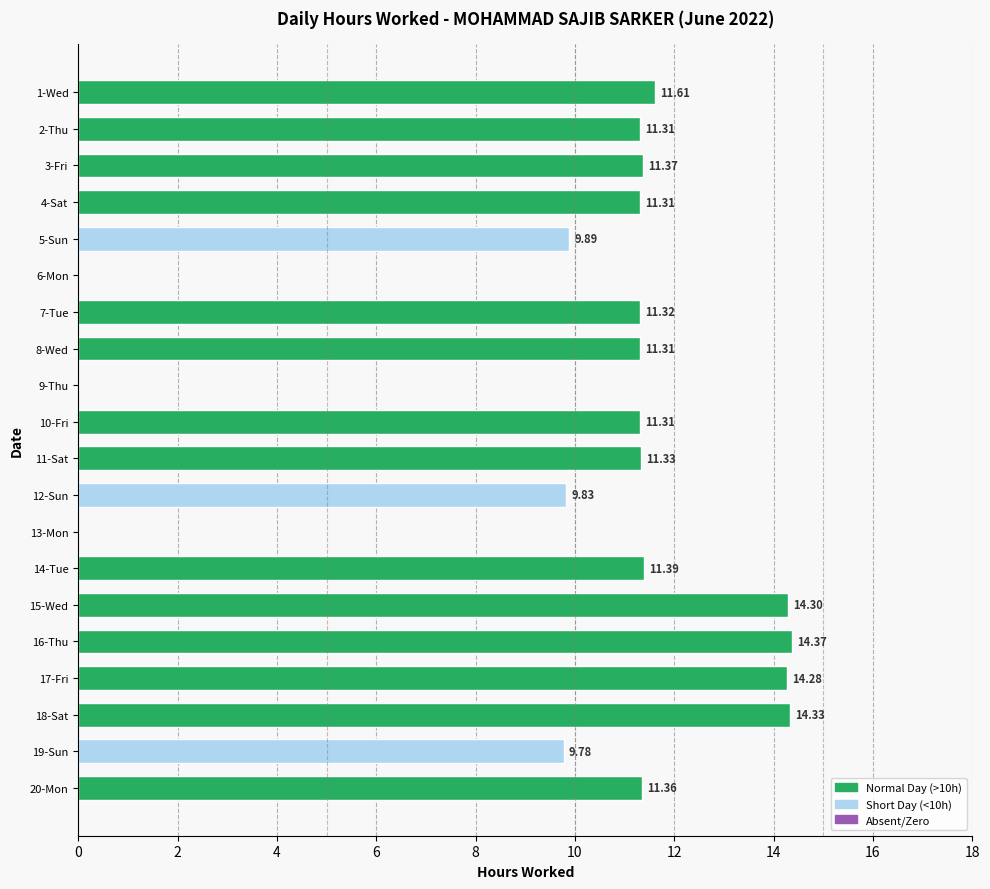

What is the change in value from 2-Thu to 18-Sat?

+3.0